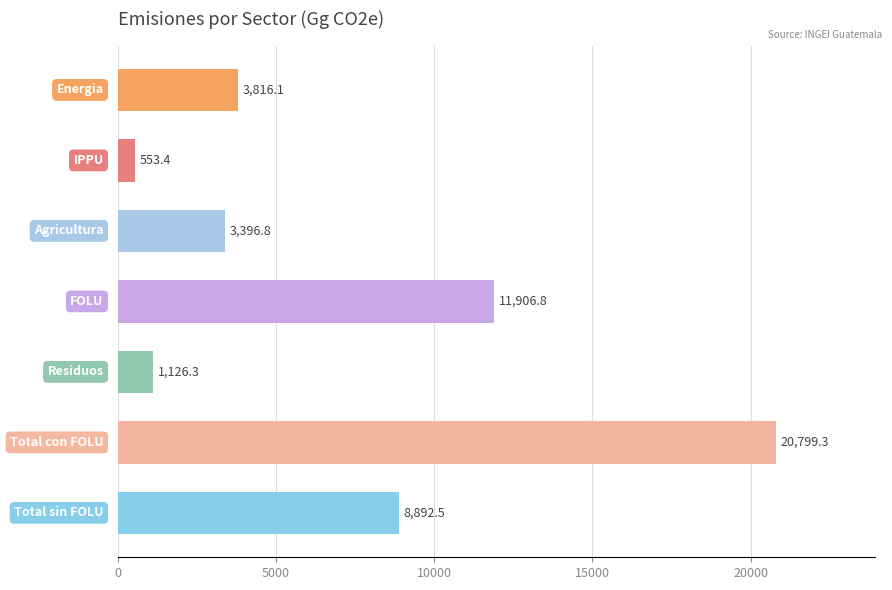

What is the average value?

7213.0